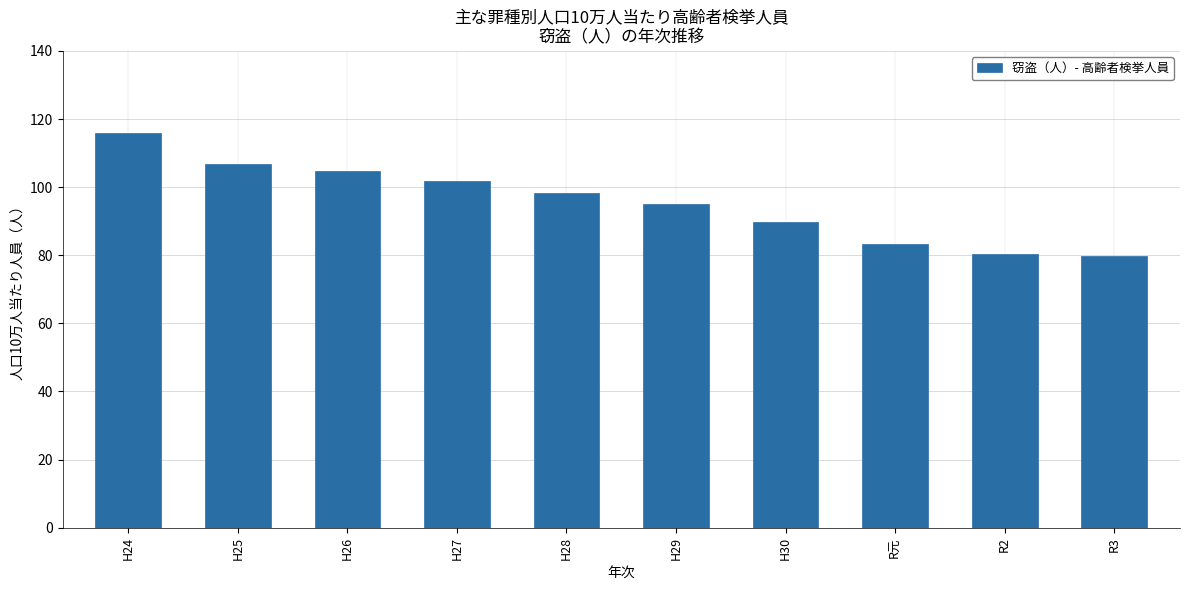

Where does the data first go above 98?

H24